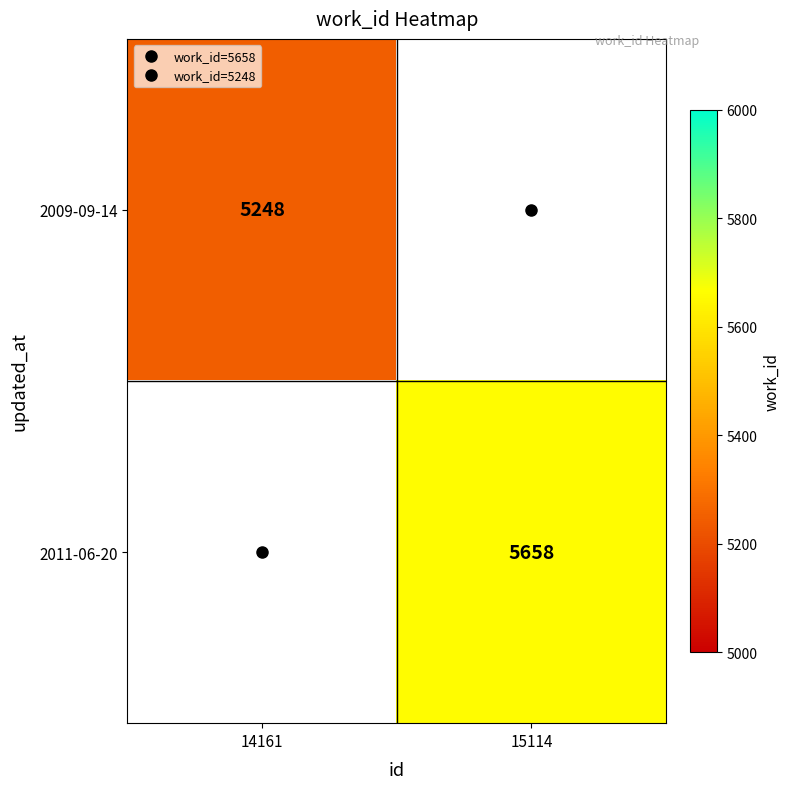

List the series in order of their overall mean, lowest first.

2009-09-14, 2011-06-20